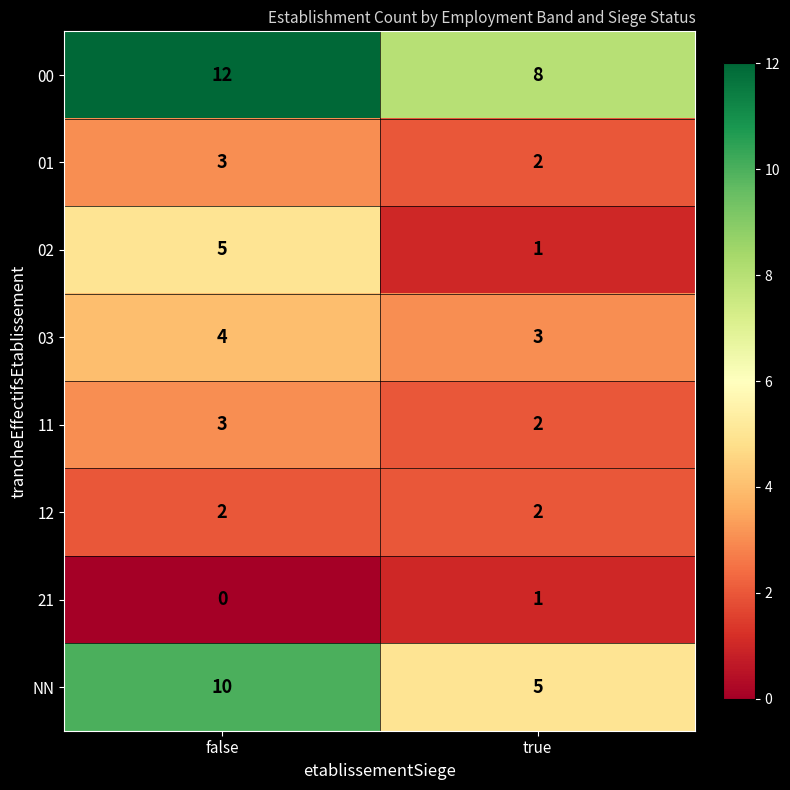

Which label corresponds to the smallest value in the chart?

false